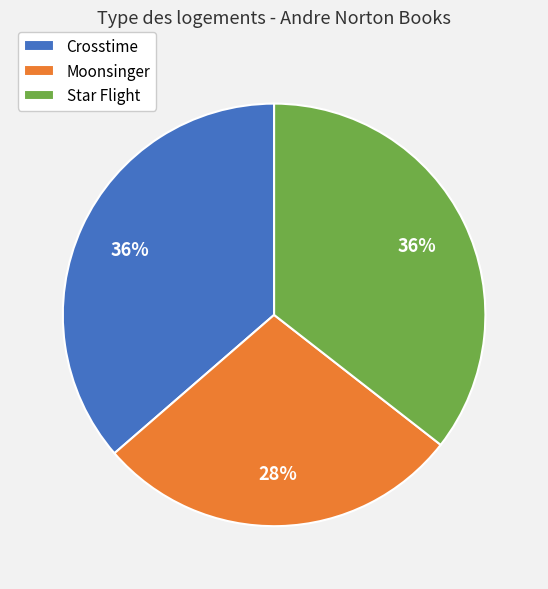

How many segments does this pie chart have?

3